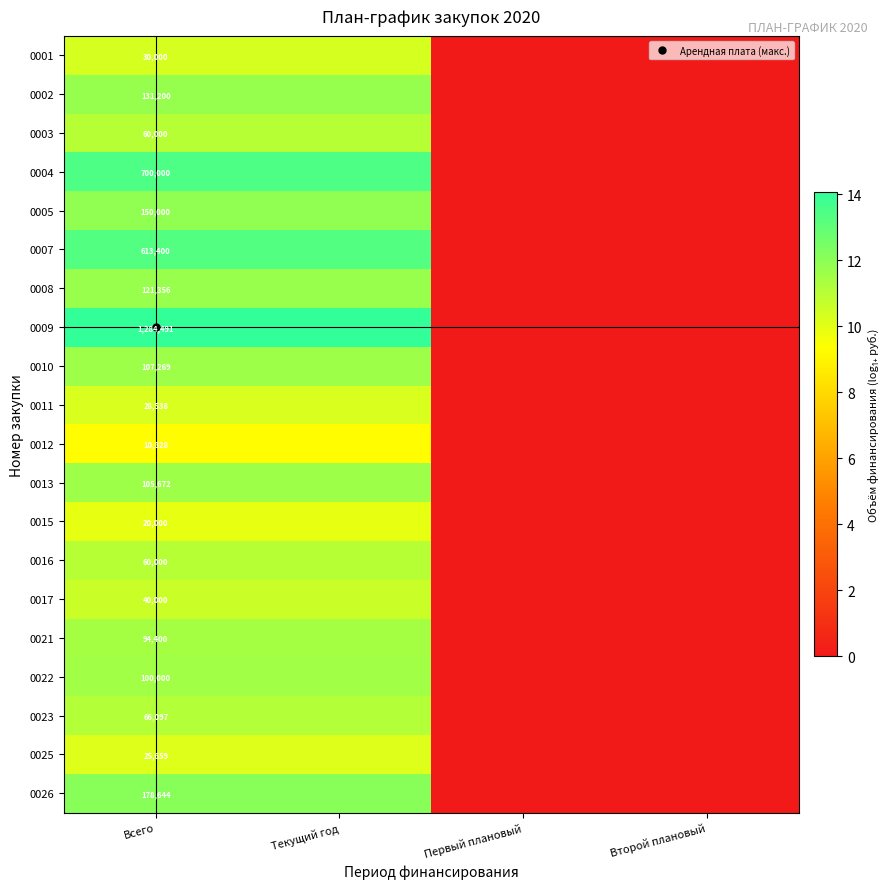

Rank the series by their maximum value, from highest to lowest.

0009, 0004, 0007, 0026, 0005, 0002, 0008, 0010, 0013, 0022, 0021, 0023, 0003, 0016, 0017, 0001, 0011, 0025, 0015, 0012